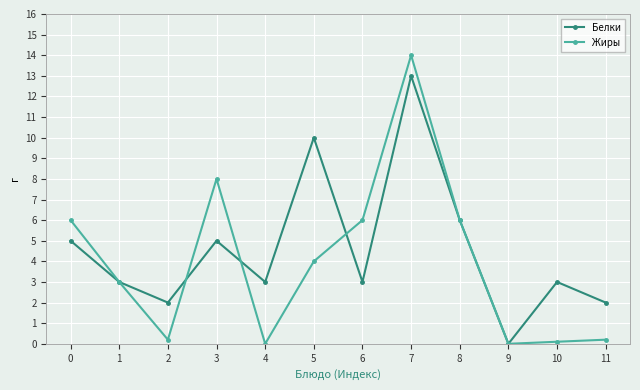

Is it true that Белки equals 6.0 at 8?

True